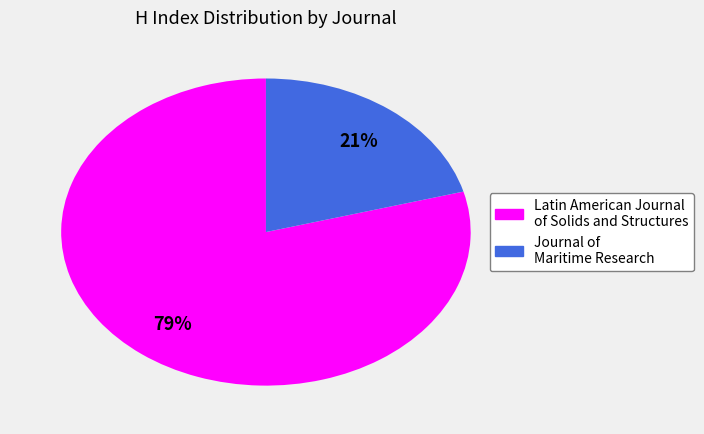

Is the sum of Latin American Journal of Solids and Structures and Journal of Maritime Research greater than half?

Yes